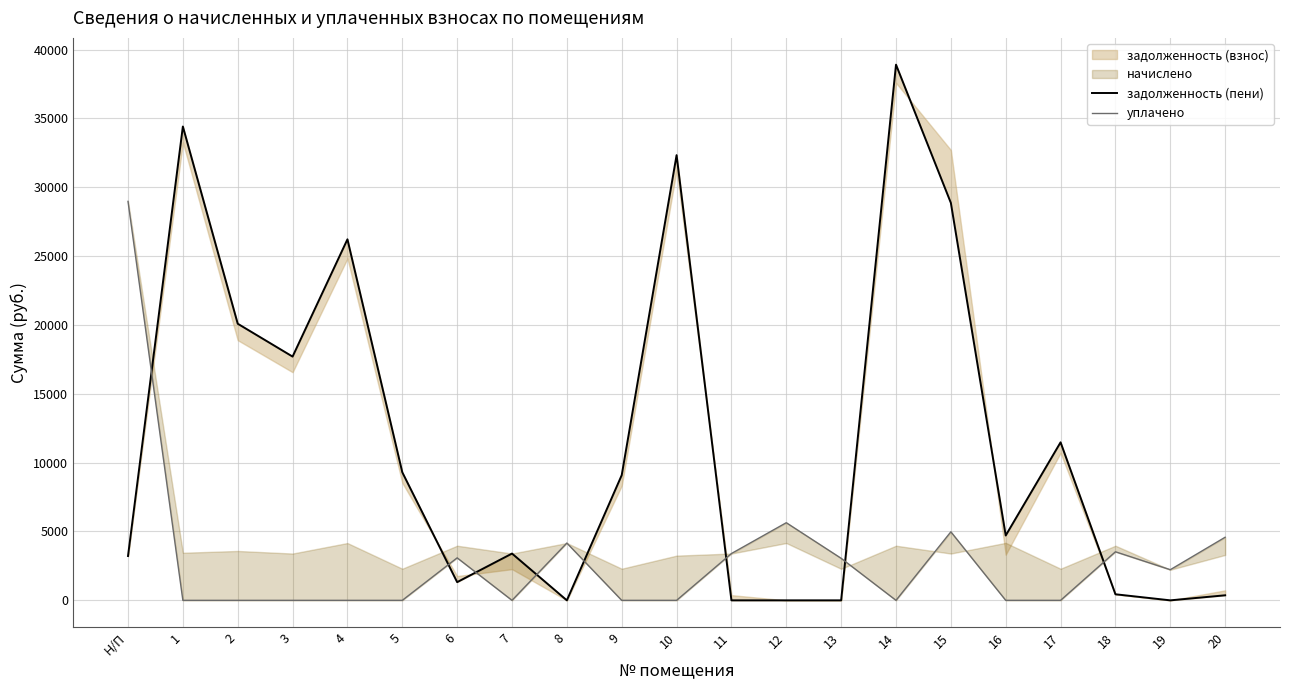

Does the chart display data point markers on the line(s)?

No